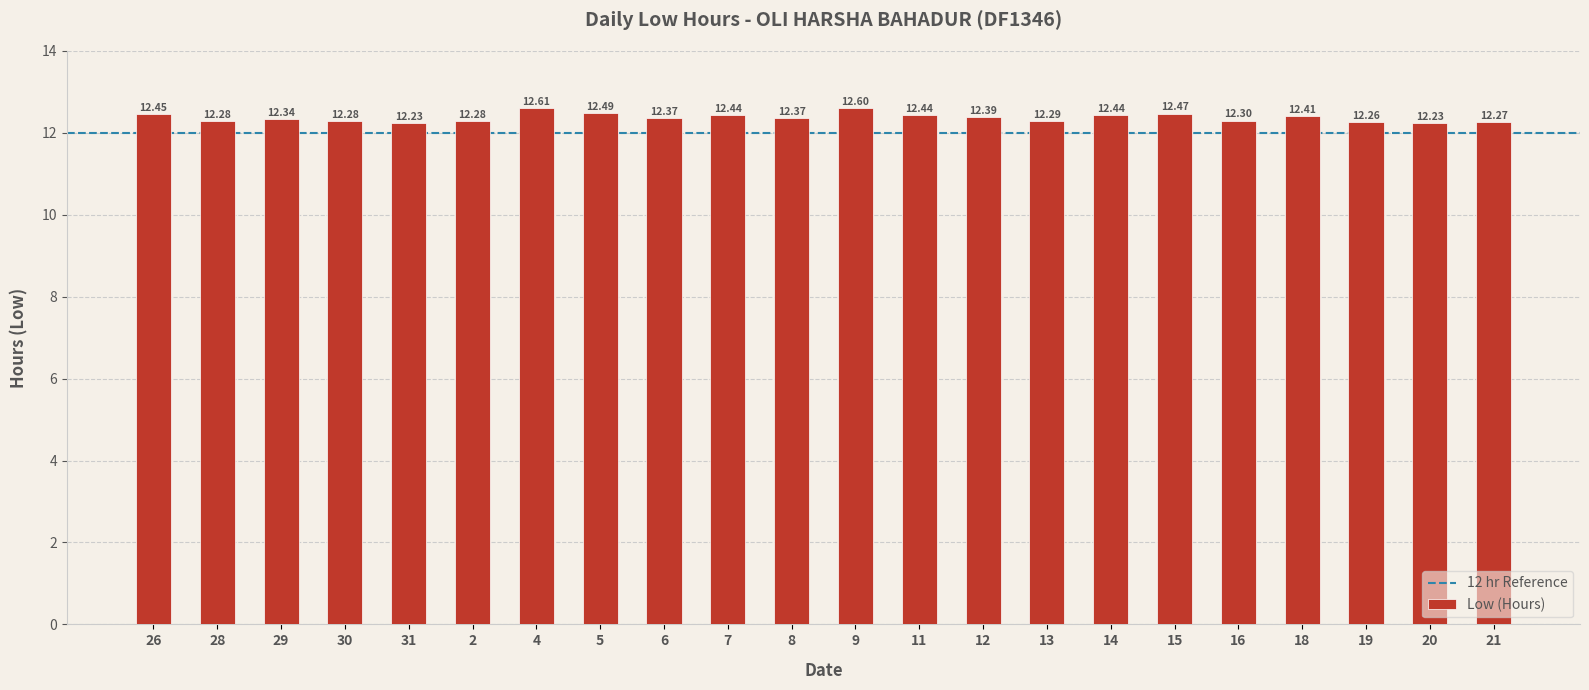

Approximately how many times larger is the value at 5 compared to 18?

1.0